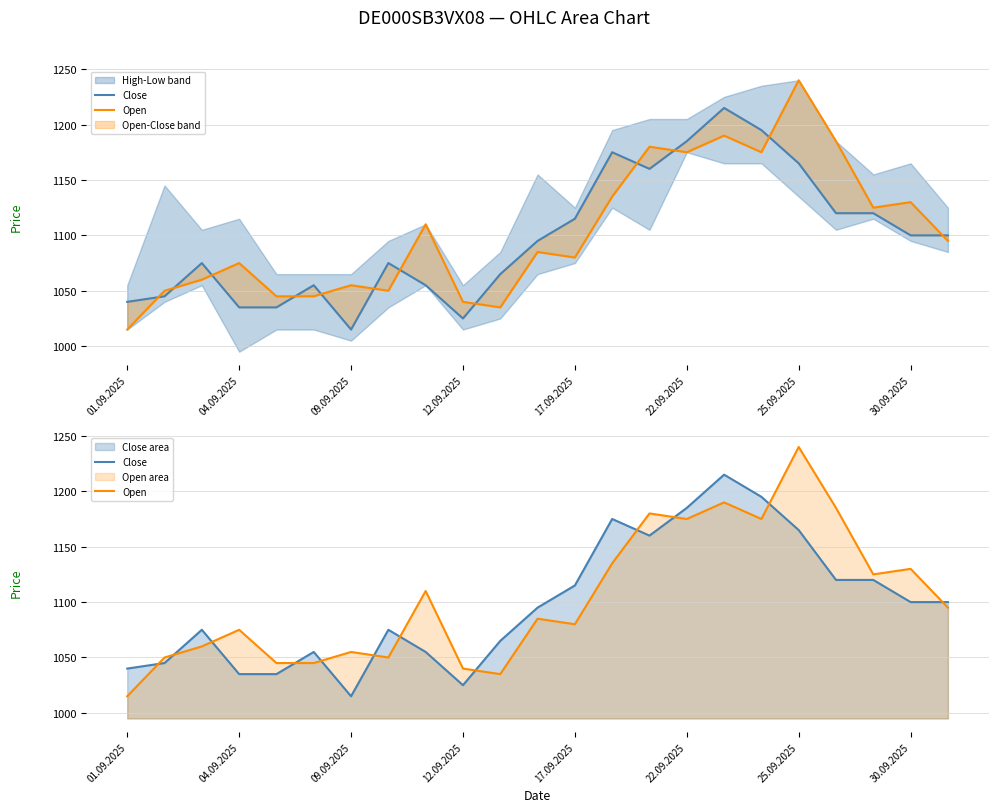

In Close, how many points are higher than both neighbors (excluding endpoints)?

5